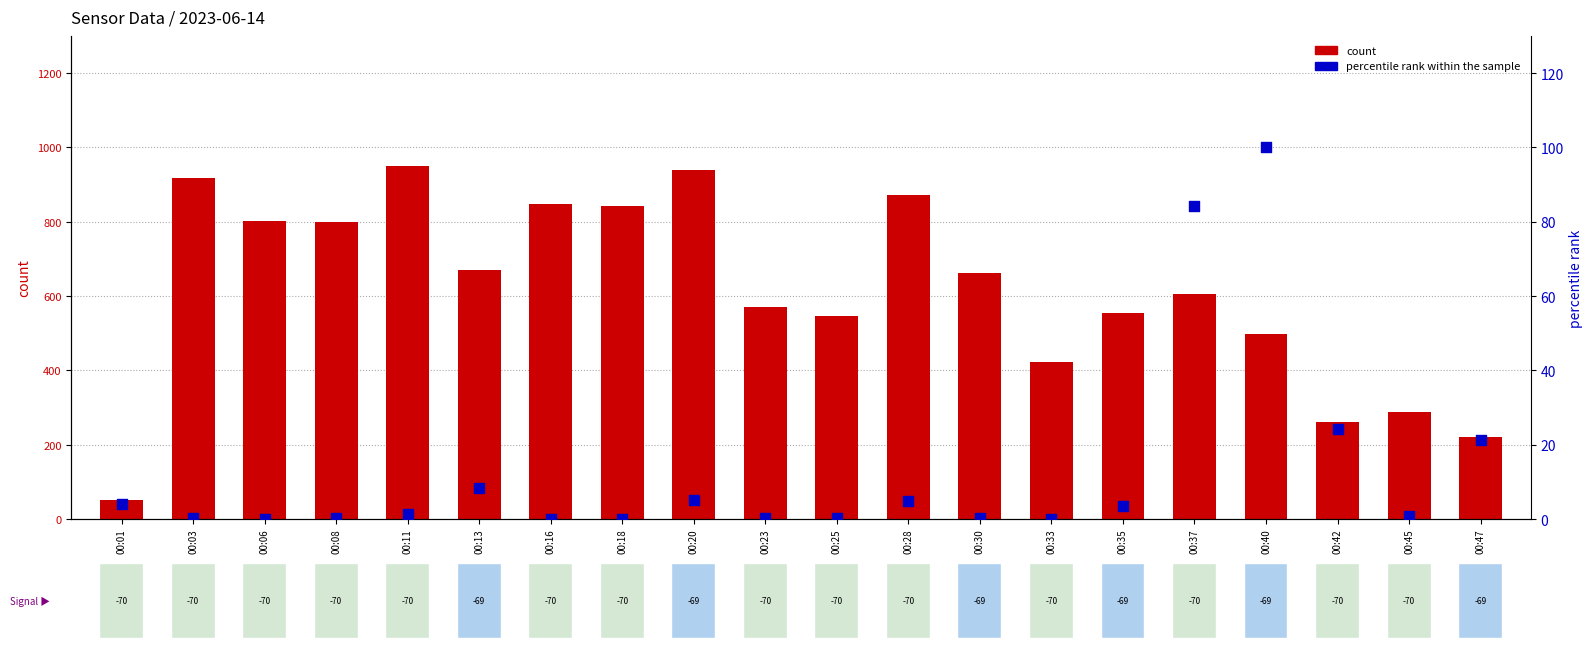

Which series contains the lowest Y value?

percentile rank within the sample